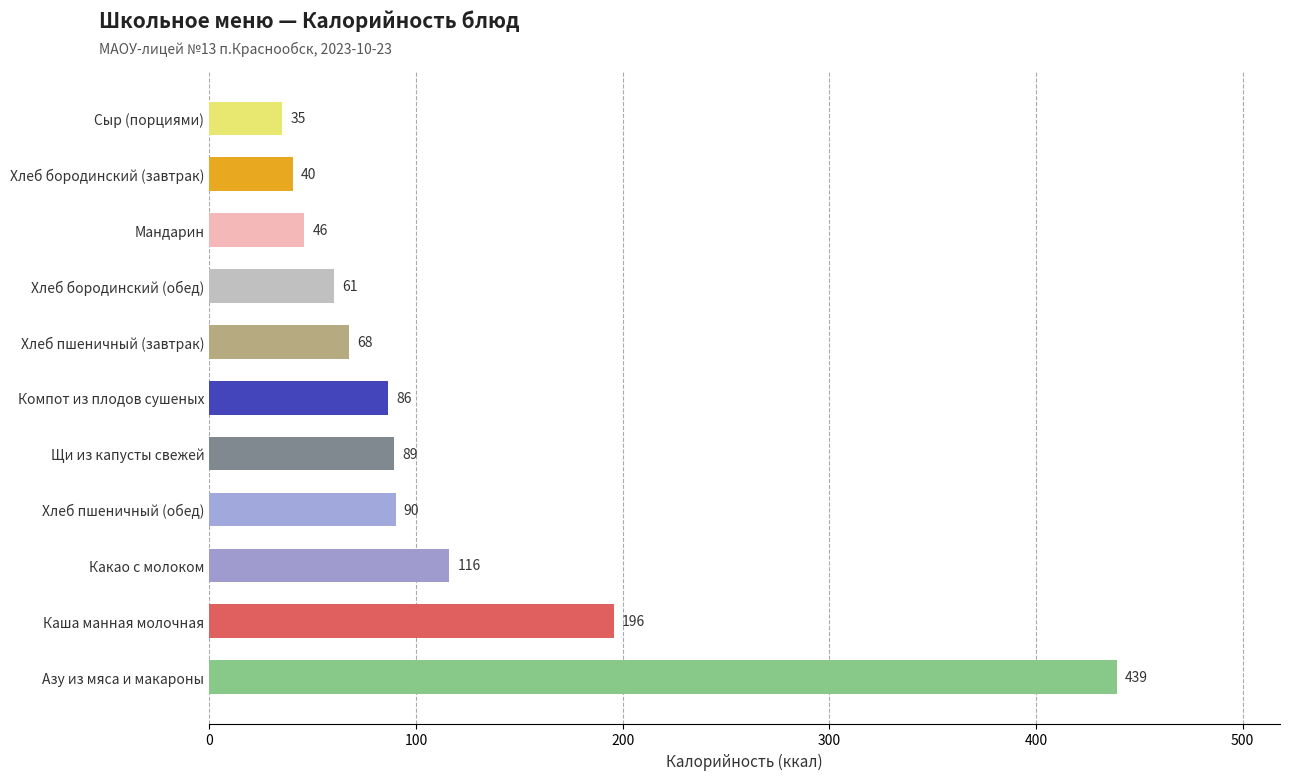

How many bars are there in total?

11